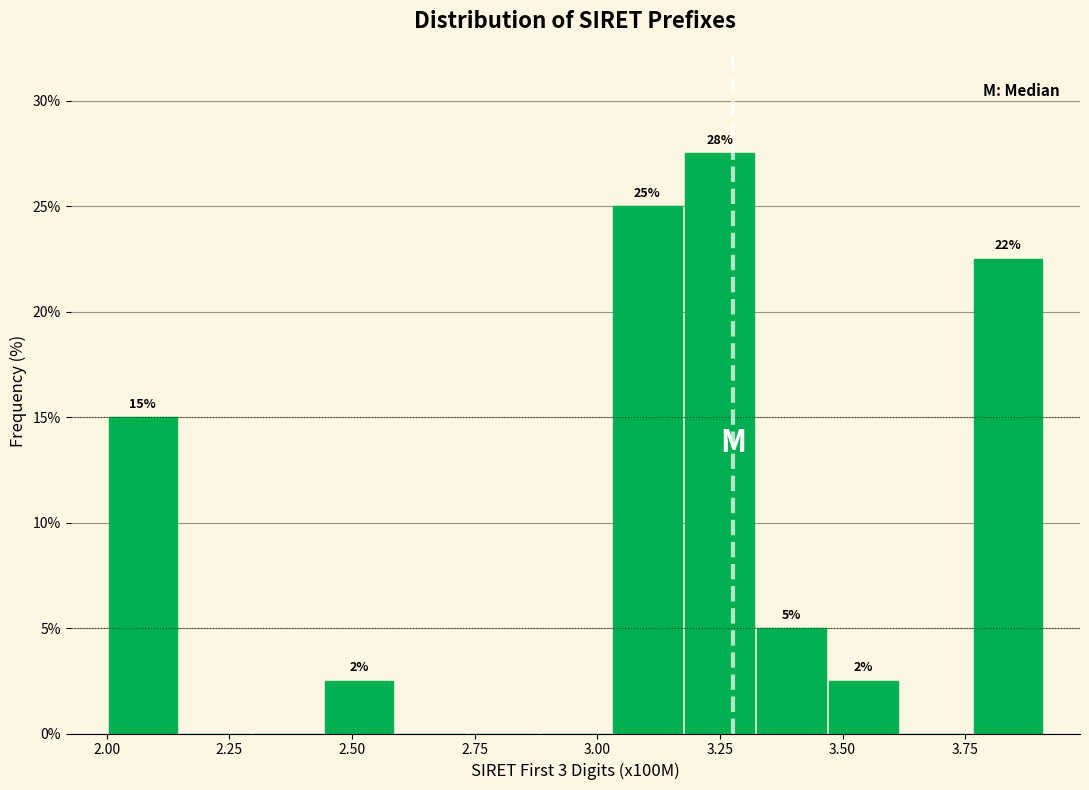

Read against the x-axis, roughly where is the centre of the tallest bar?

3.25